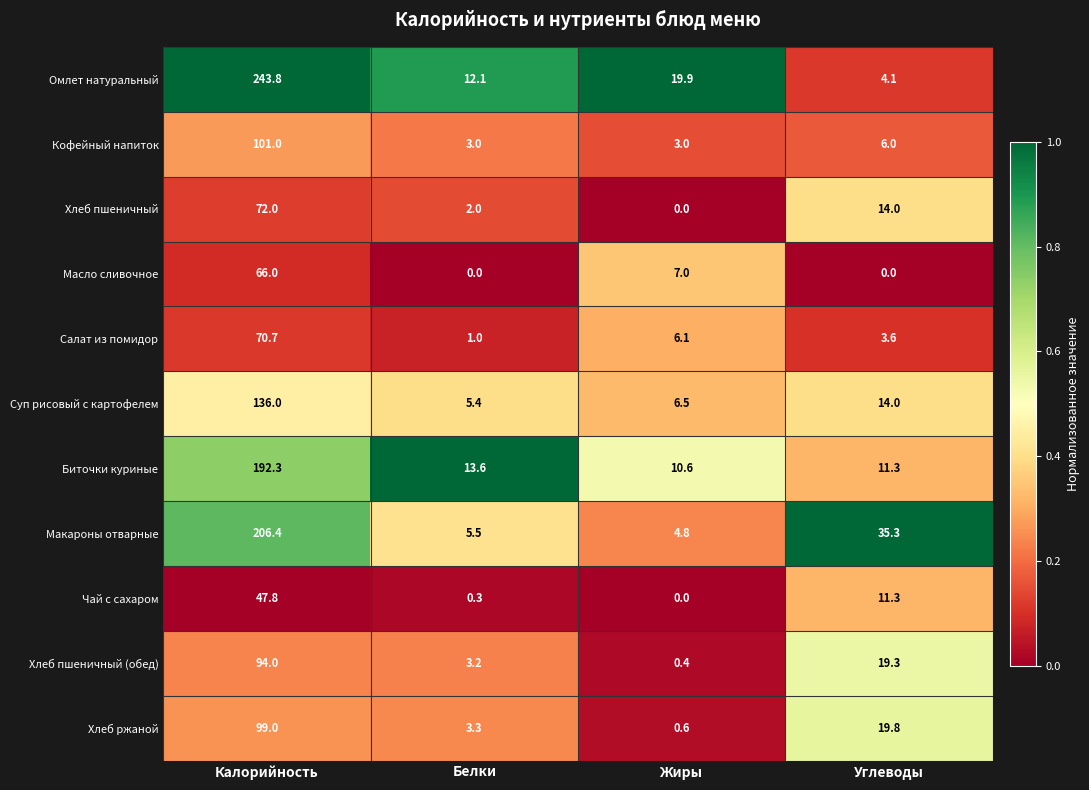

What is the average value of the Хлеб пшеничный (обед) series?

29.2